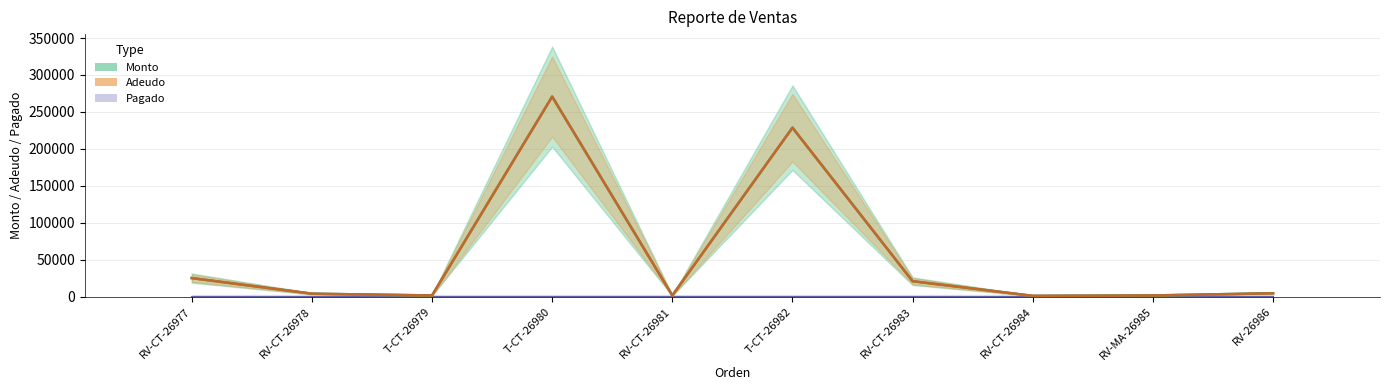

How many bars are there in total?

30